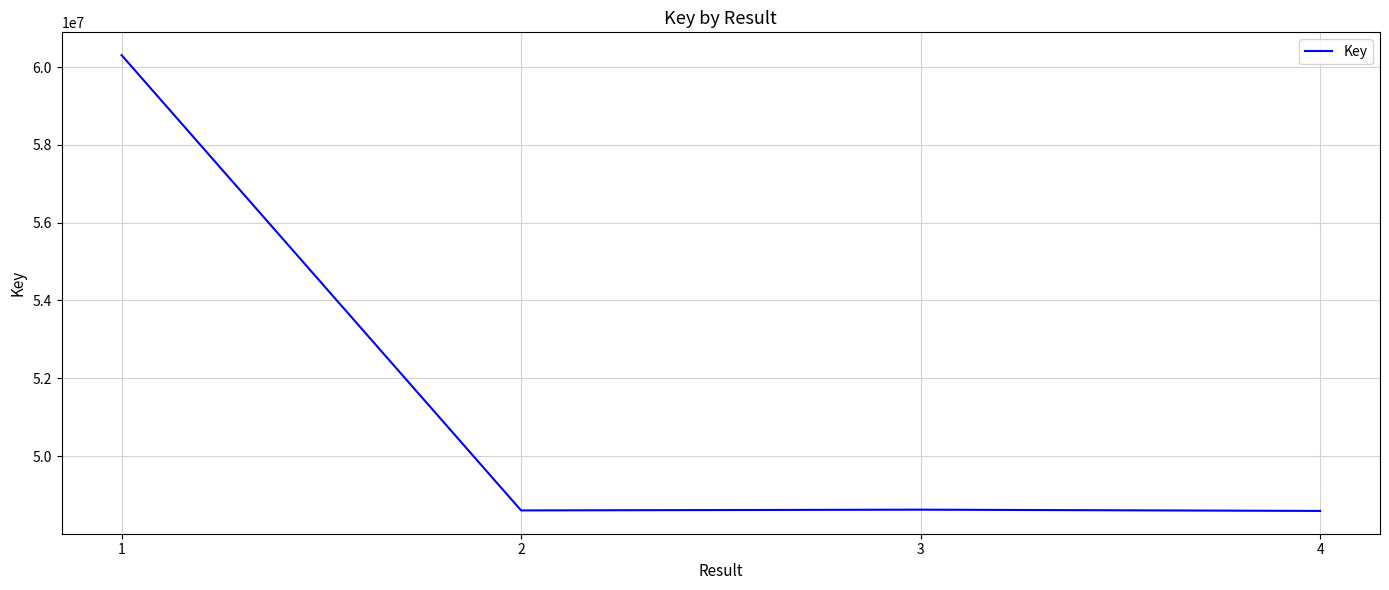

Approximately how many times larger is the value at 4 compared to 2?

1.0